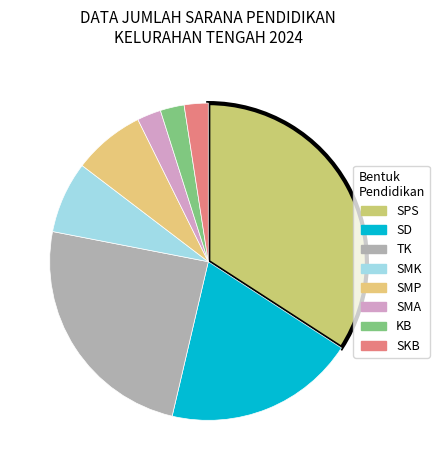

Which category has the biggest portion of the pie?

SPS